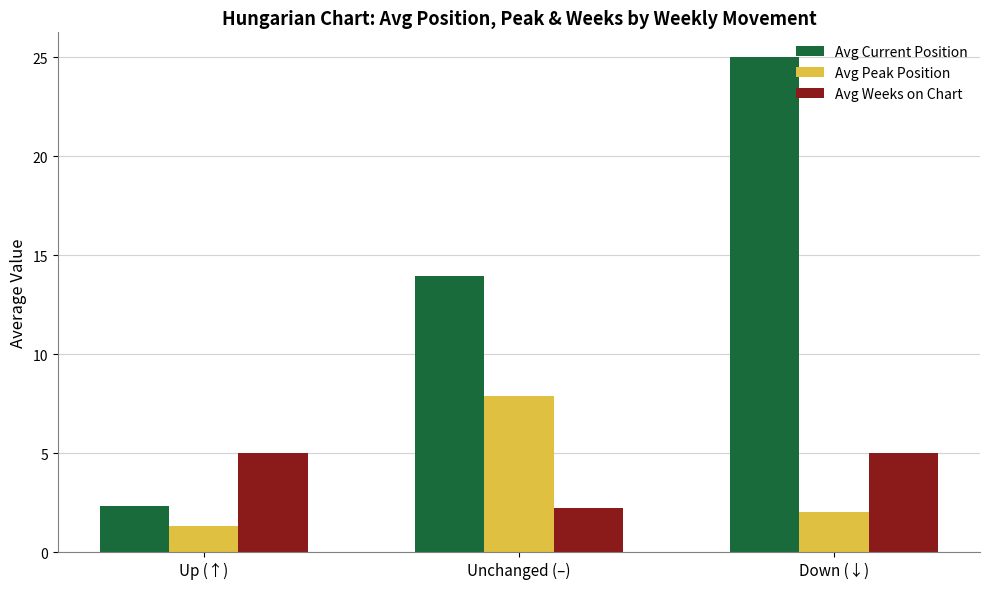

Is the value of Avg Weeks on Chart at Unchanged (–) greater than the value of Avg Peak Position at Up (↑)?

Yes